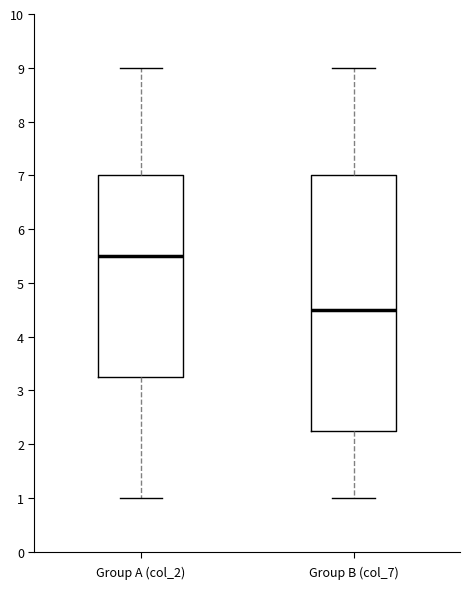

Reading left to right, transcribe this box plot: for each box, give where its median line is, the range the box spans, and where its two whiskers end, as read against the y-axis. The values are not printed on the chart, so give them approximately, as read against the axis.

Group A (col_2): median 5.5, box 3.3 to 7.0, whiskers 1.0 to 9.0
Group B (col_7): median 4.5, box 2.3 to 7.0, whiskers 1.0 to 9.0